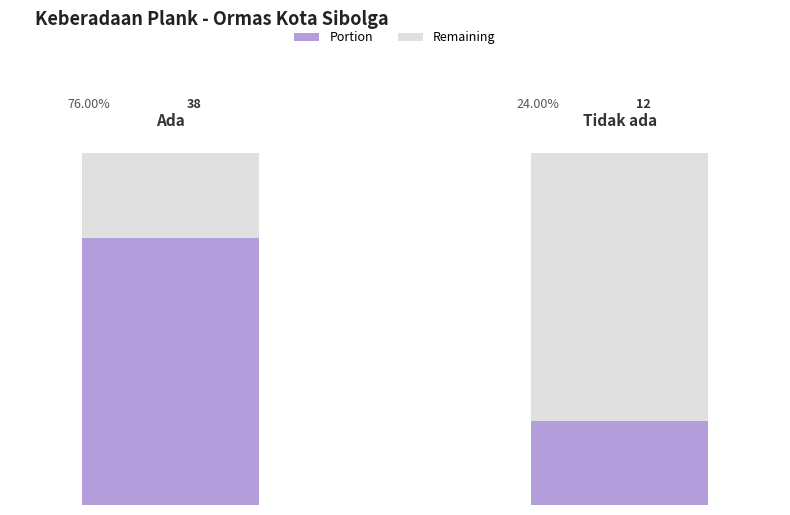

List the labels in order of value, largest first.

Ada, Tidak ada